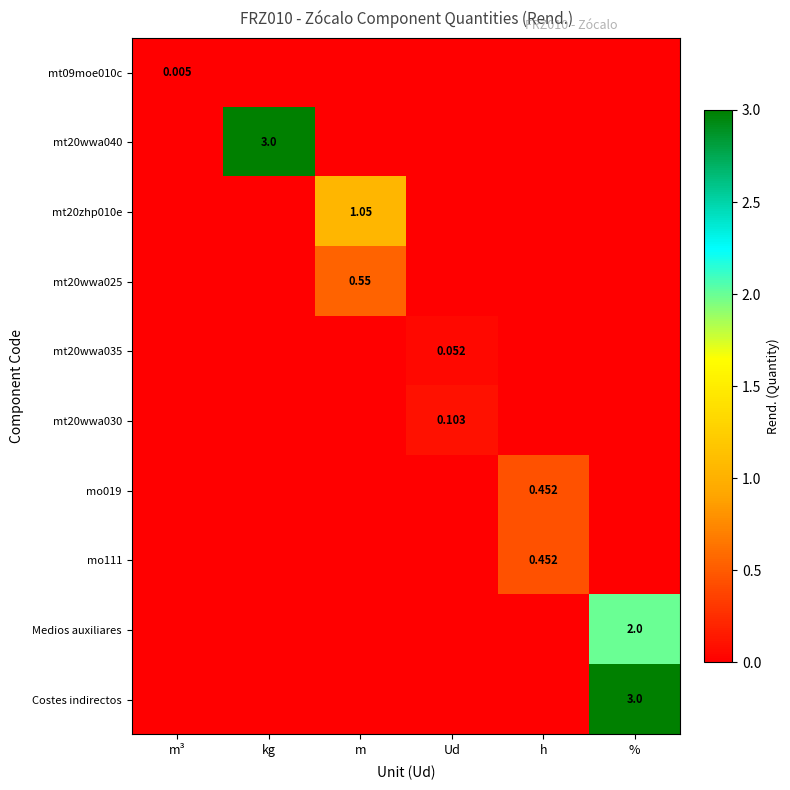

At which label does mo111 reach its peak?

h